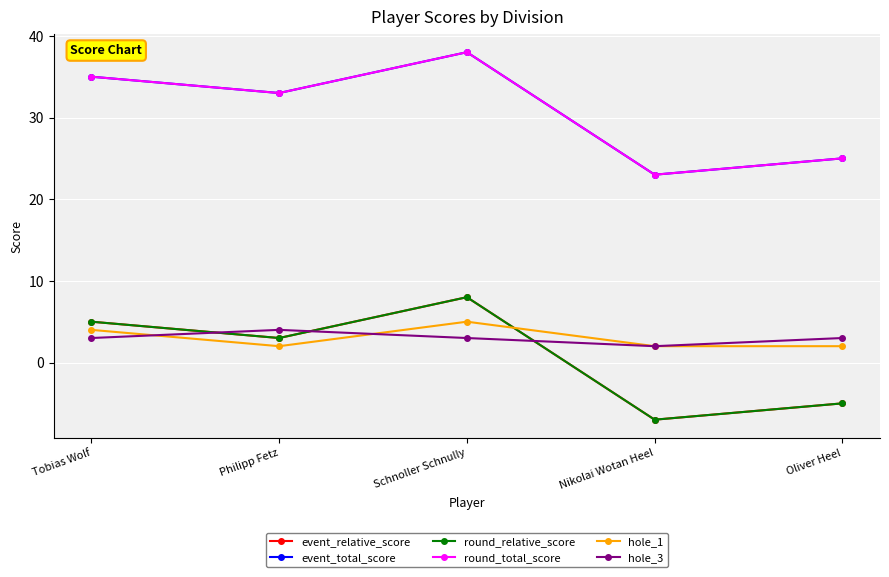

At which category is the sum across all series the highest?

Schnoller Schnully